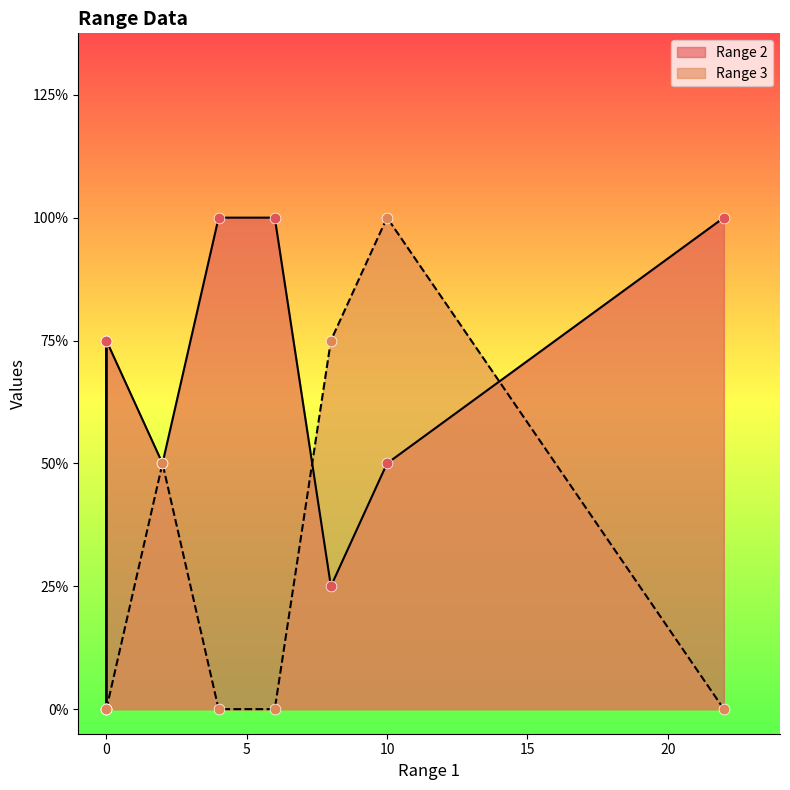

Which series has the largest total across all categories?

Range 2